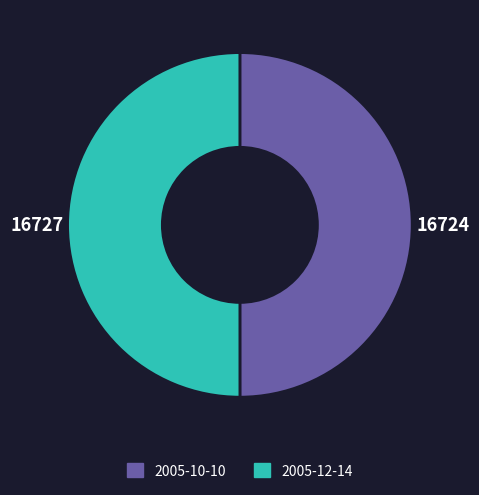

The 2005-10-10 slice represents 44% of the pie. True or false?

False